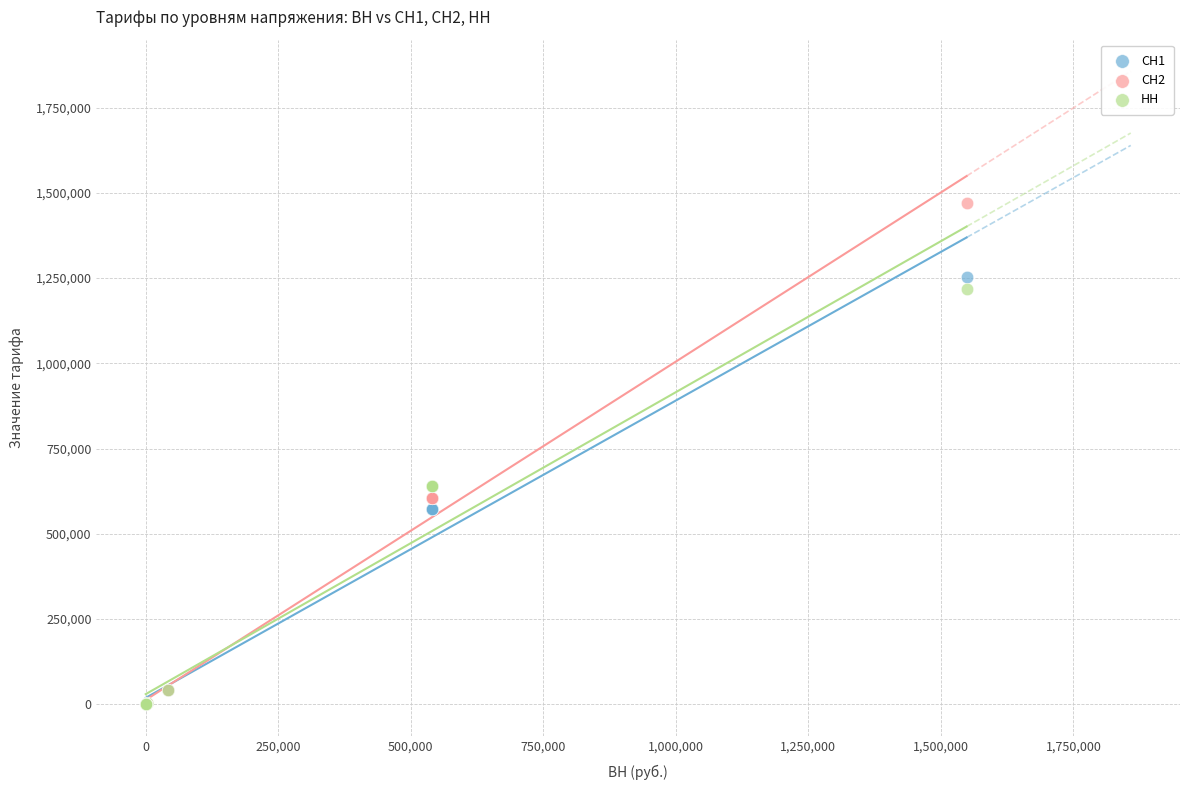

What are all the series names shown in the legend?

СН1, СН2, НН